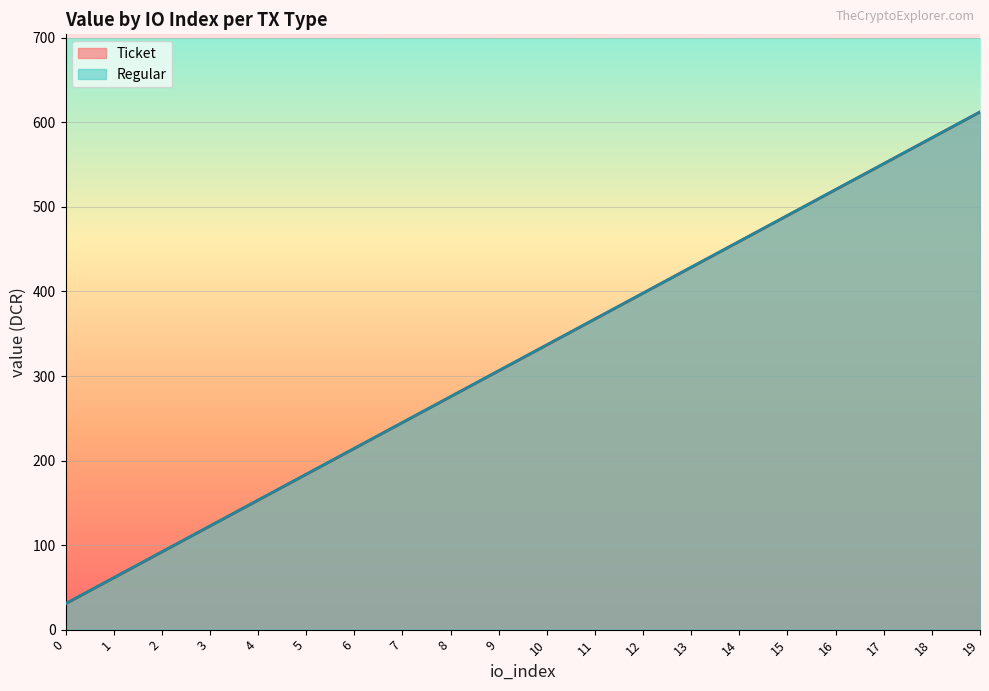

Is the value of Regular at 4 greater than the value of Ticket at 3?

Yes